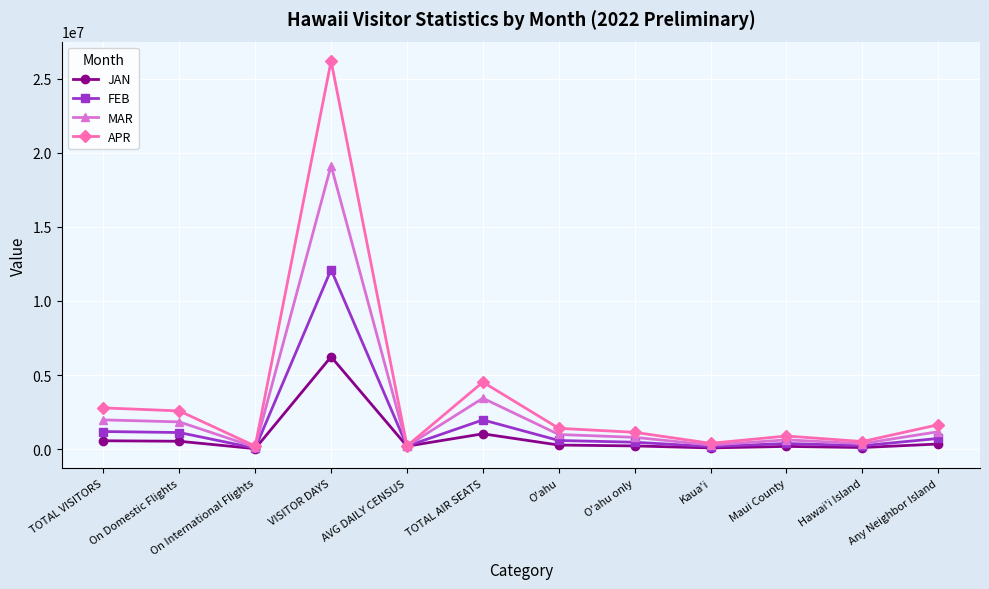

Where is the first local minimum for FEB?

On International Flights